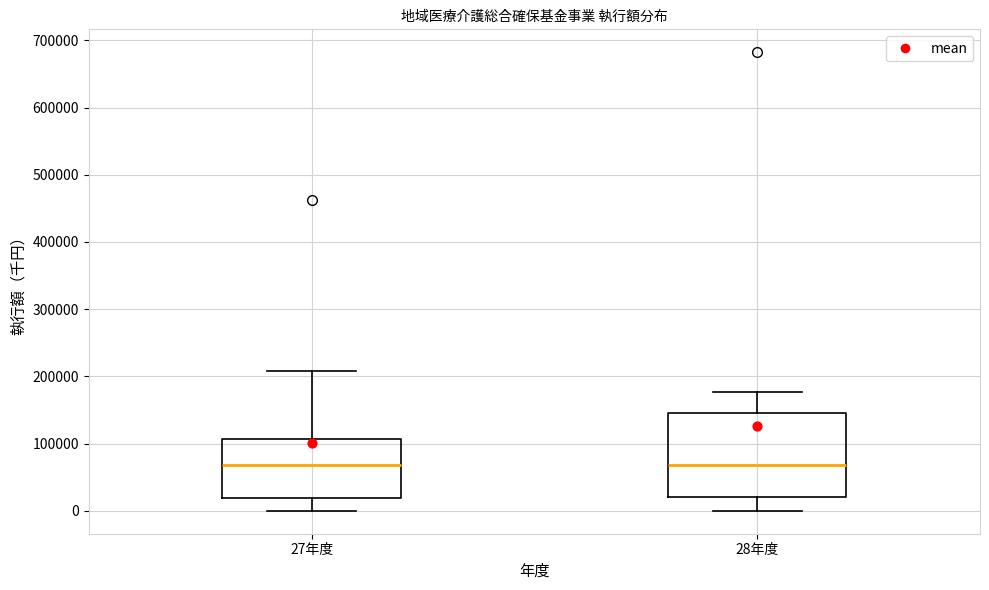

Where is the upper edge of the box for 27年度 on the y-axis? The values are not printed on the chart, so give them approximately, as read against the axis.

110000